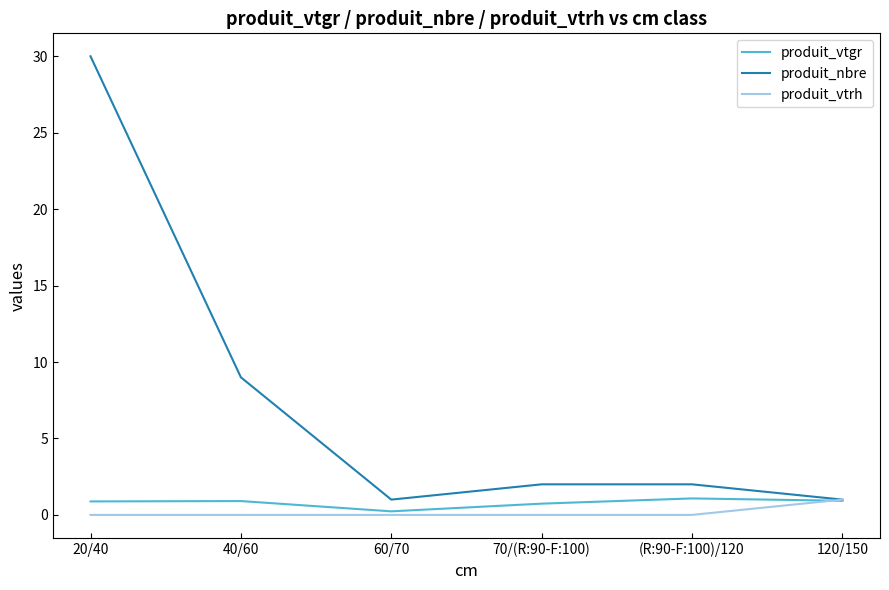

The produit_vtgr series shows 1.1 at (R:90-F:100)/120. True or false?

True